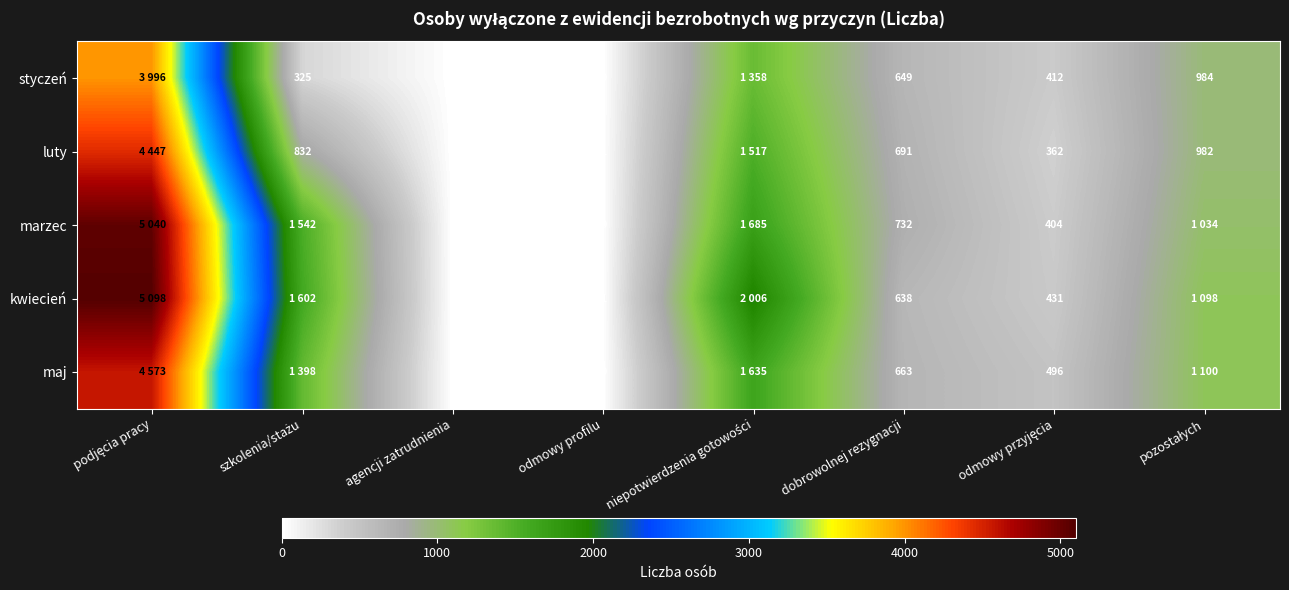

What is the difference between the highest and lowest values at dobrowolnej rezygnacji?

94